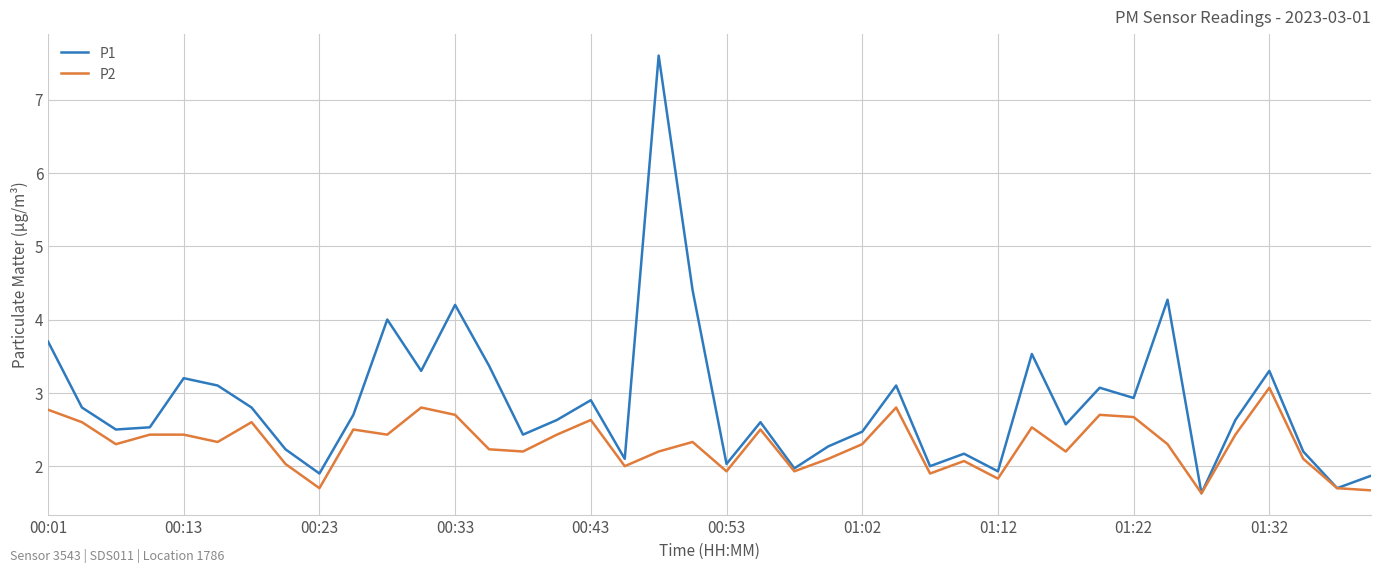

List the series in order of their peak value, highest first.

P1, P2